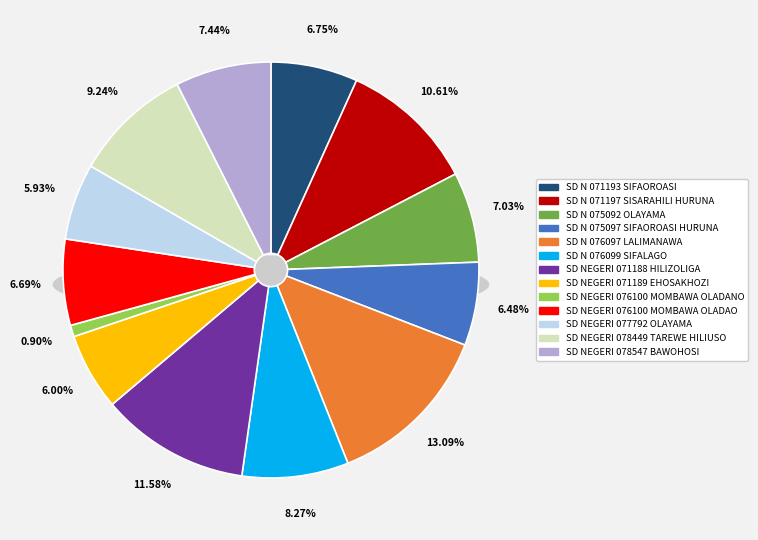

Combined, what portion of the pie is SD NEGERI 071188 HILIZOLIGA and SD N 075092 OLAYAMA?

18.6%